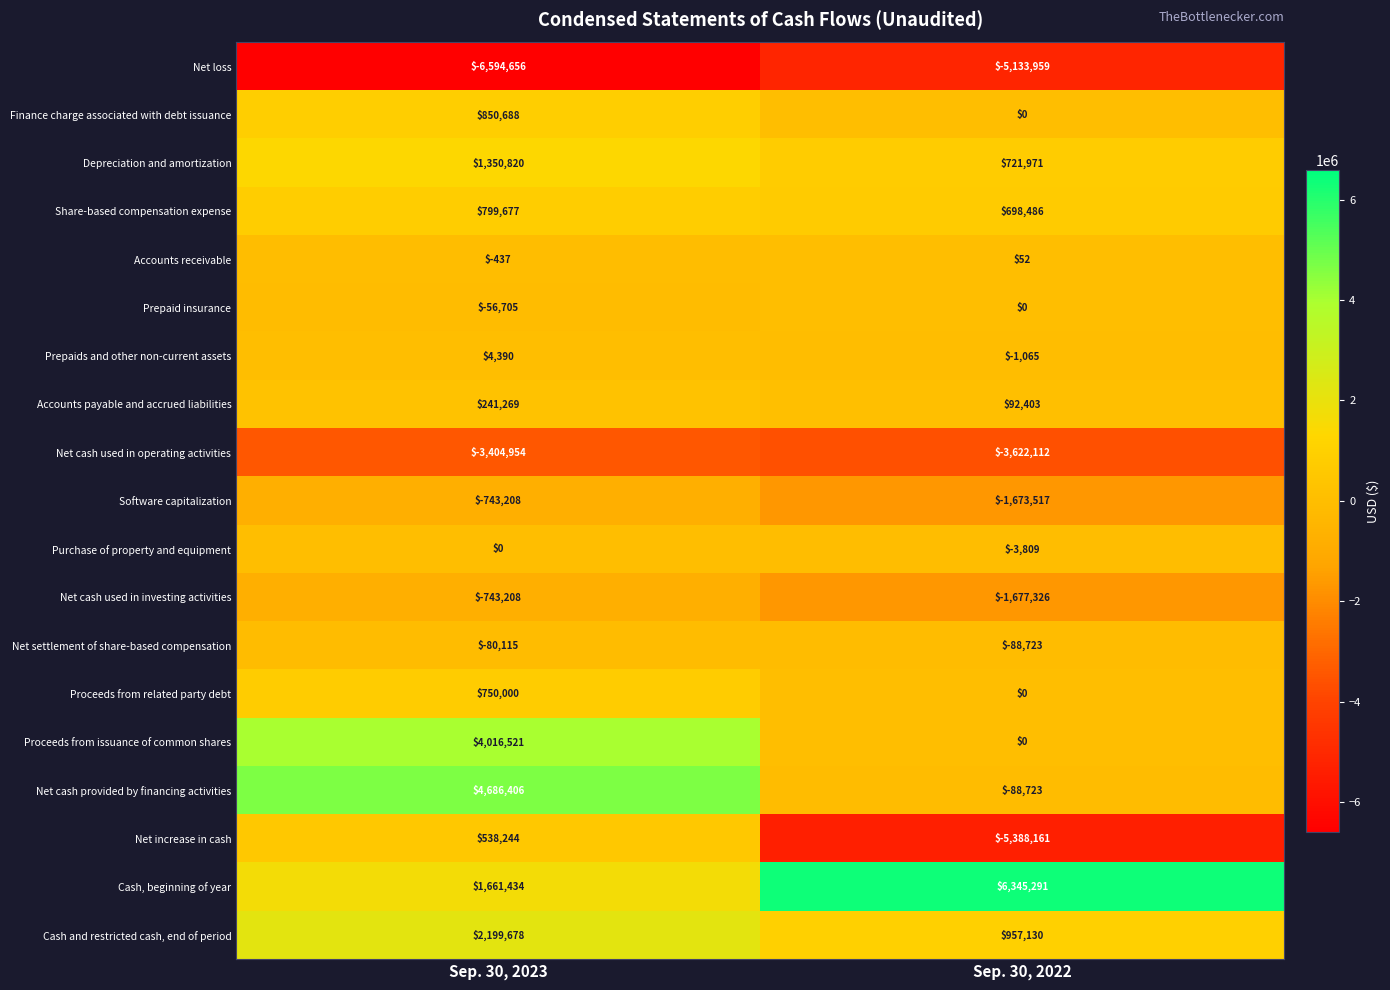

What value does the Depreciation and amortization series have at Sep. 30, 2023, to the nearest 10?

1350820